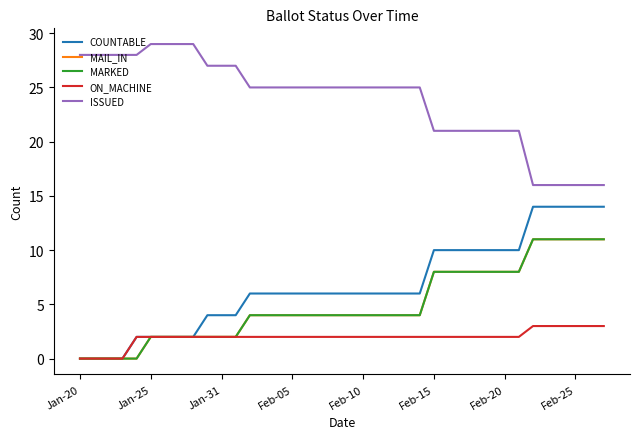

Is this an area chart (filled region under the line)?

No